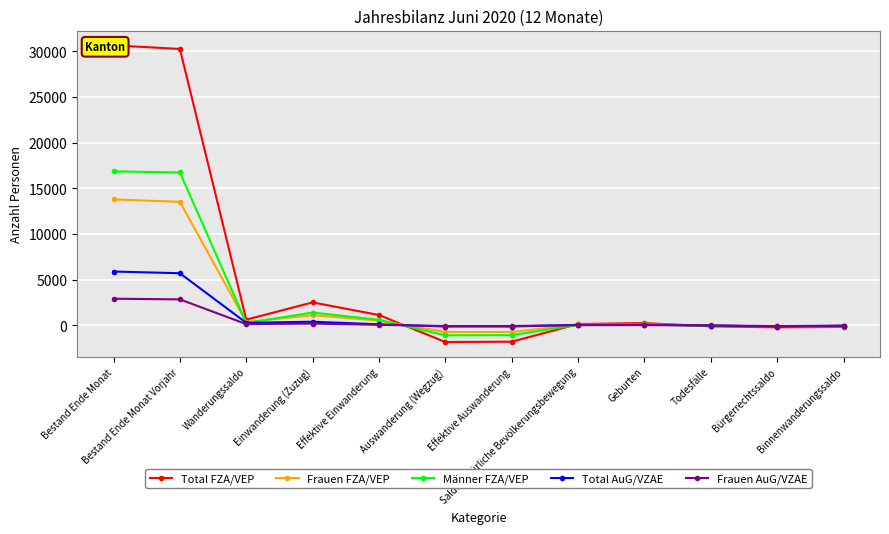

How many intersections are there between Total AuG/VZAE and Total FZA/VEP?

3